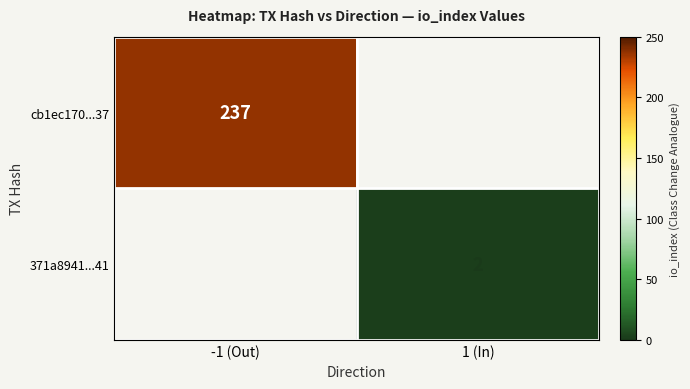

True or false: 371a8941...41 has a value of 2 at 1 (In).

True